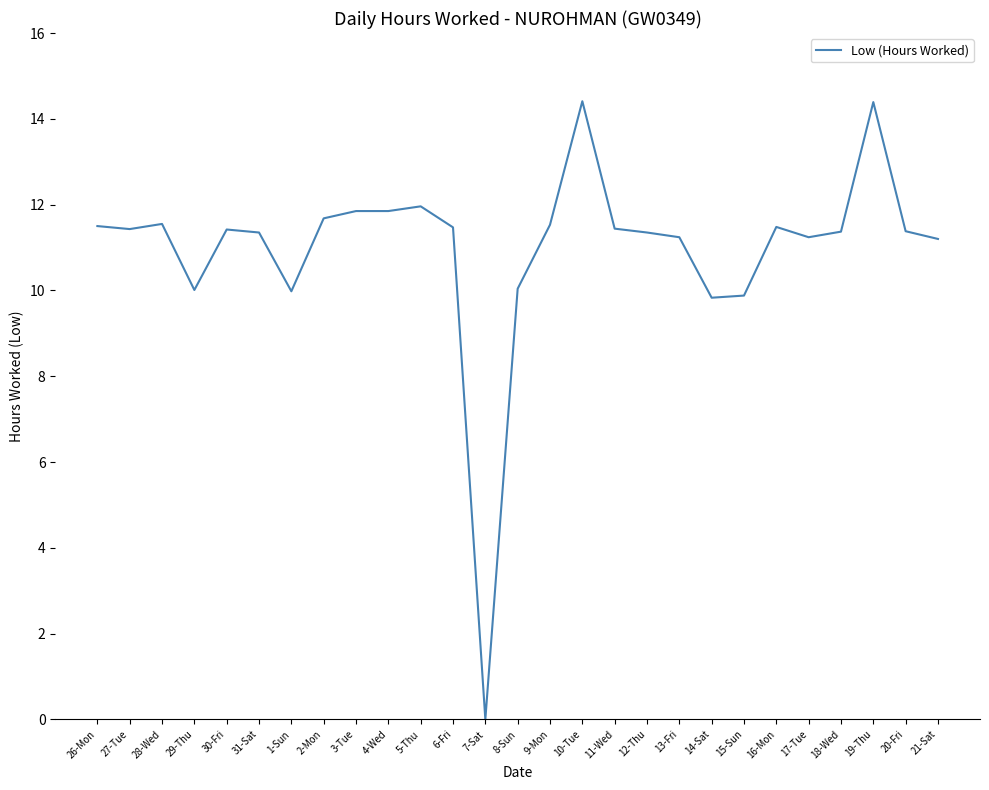

What position from the left is 2-Mon?

8